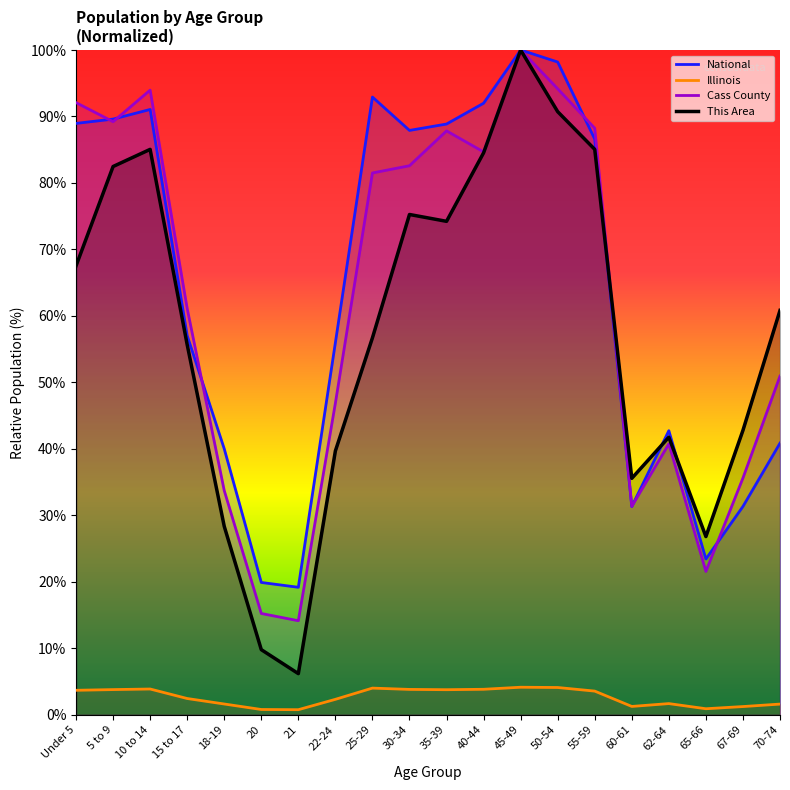

True or false: Illinois and Cass County cross at least once.

False